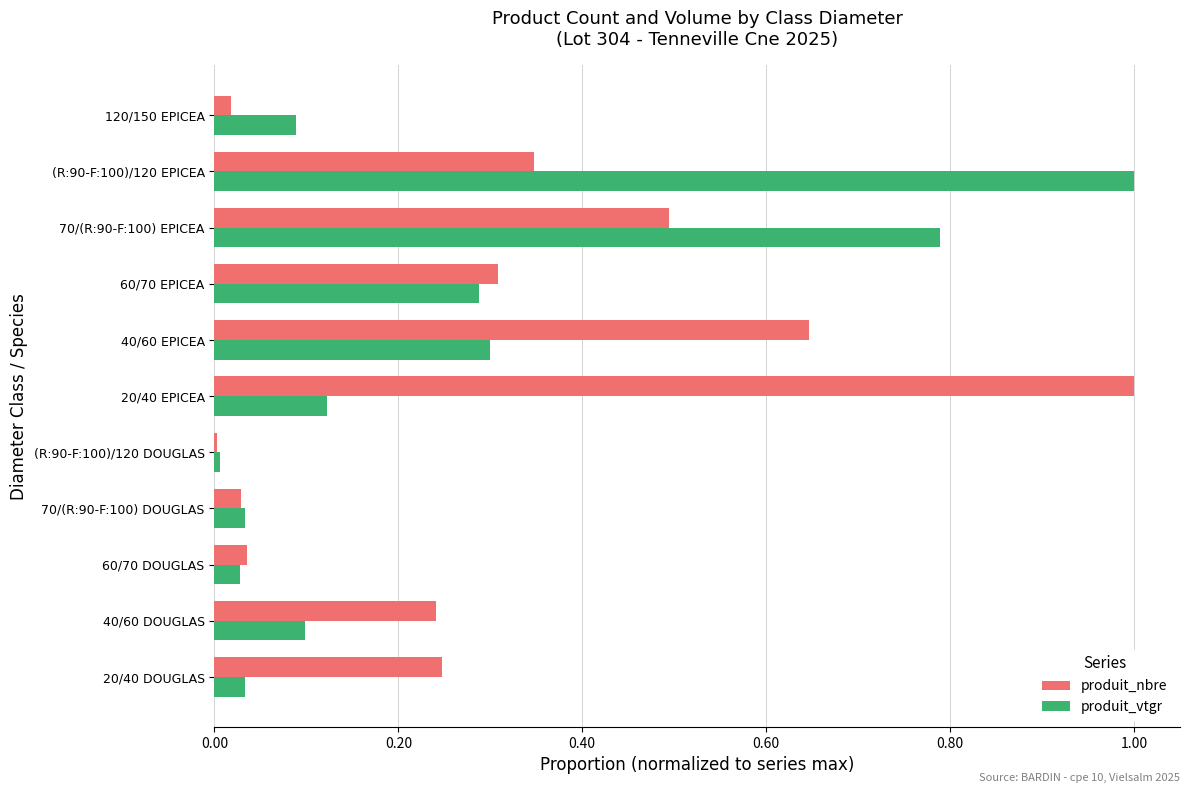

What is the maximum value shown in the chart?

1.0